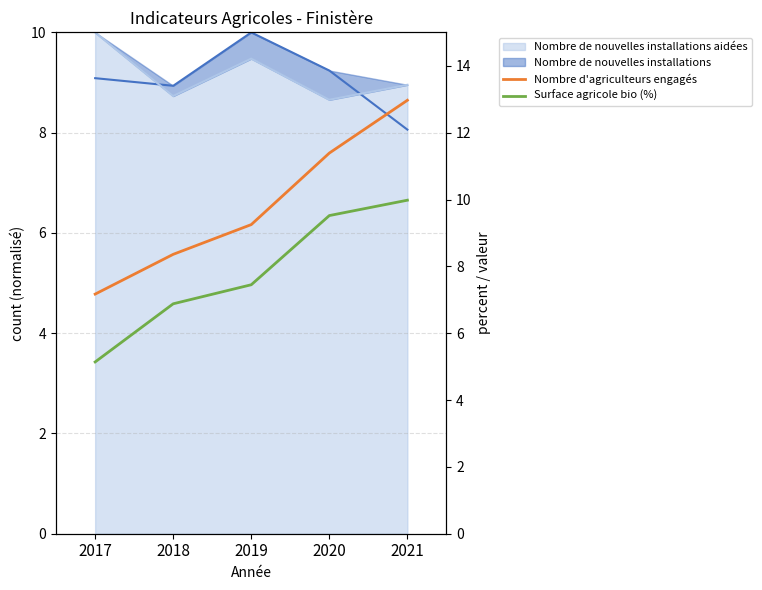

What is the spread (max minus min) of values at 2021?

3.0